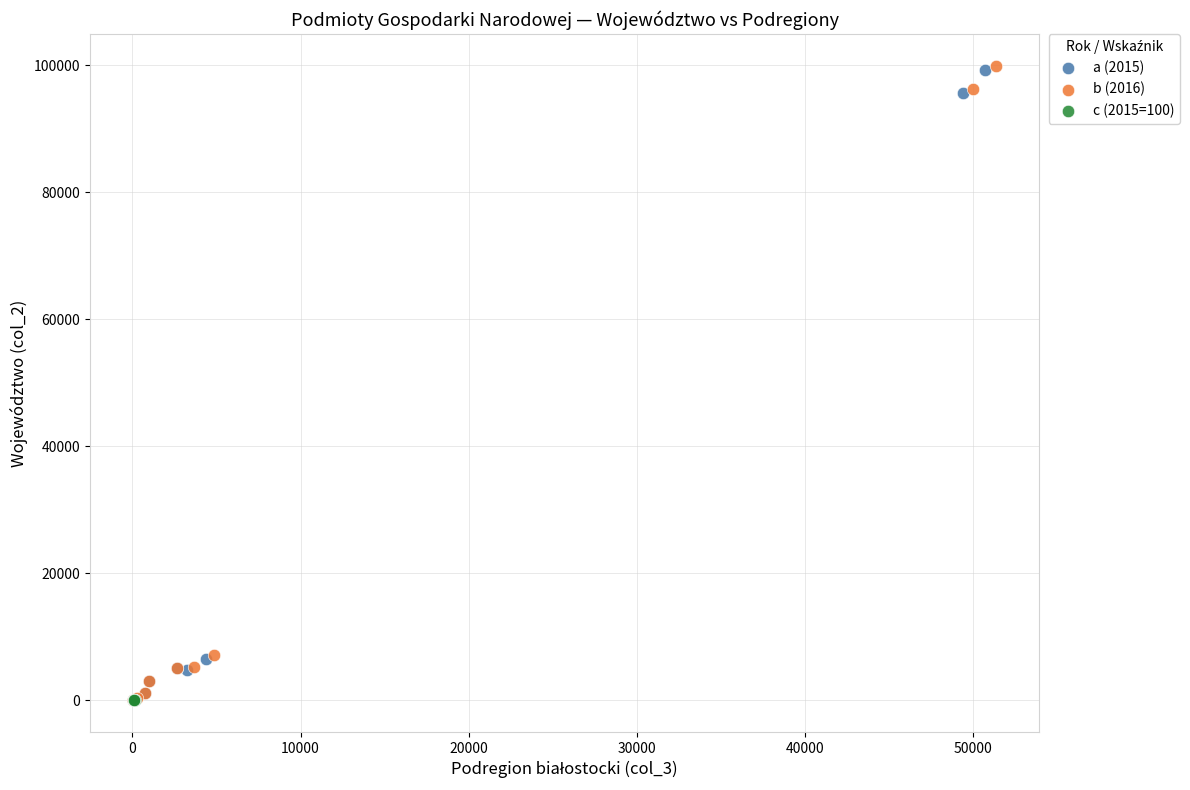

What are all the series names shown in the legend?

a (2015), b (2016), c (2015=100)